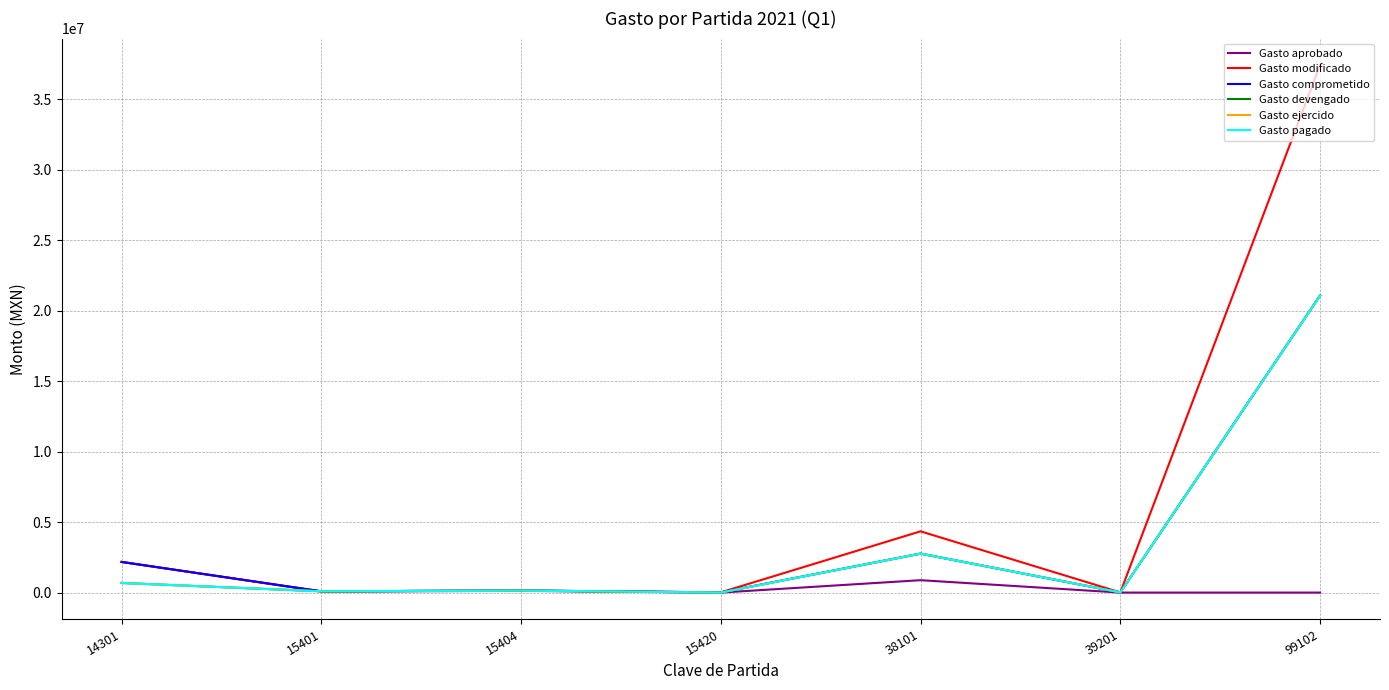

At 14301, list the series in order from smallest to largest.

Gasto devengado, Gasto ejercido, Gasto pagado, Gasto aprobado, Gasto modificado, Gasto comprometido